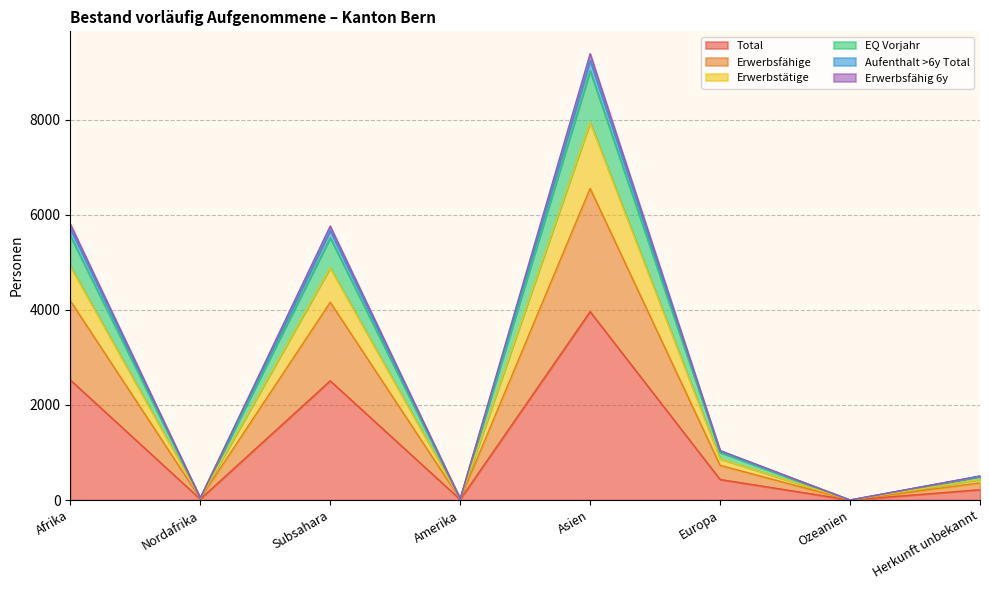

True or false: Total and Erwerbstätige intersect in this chart.

False